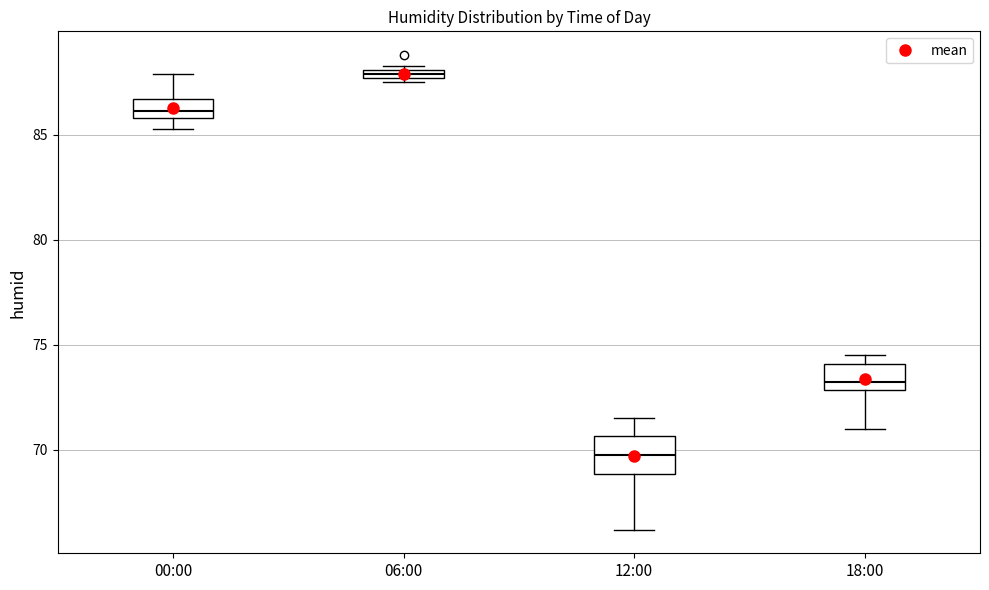

Where does the lower whisker of the box for 18:00 end on the y-axis? The values are not printed on the chart, so give them approximately, as read against the axis.

71.0